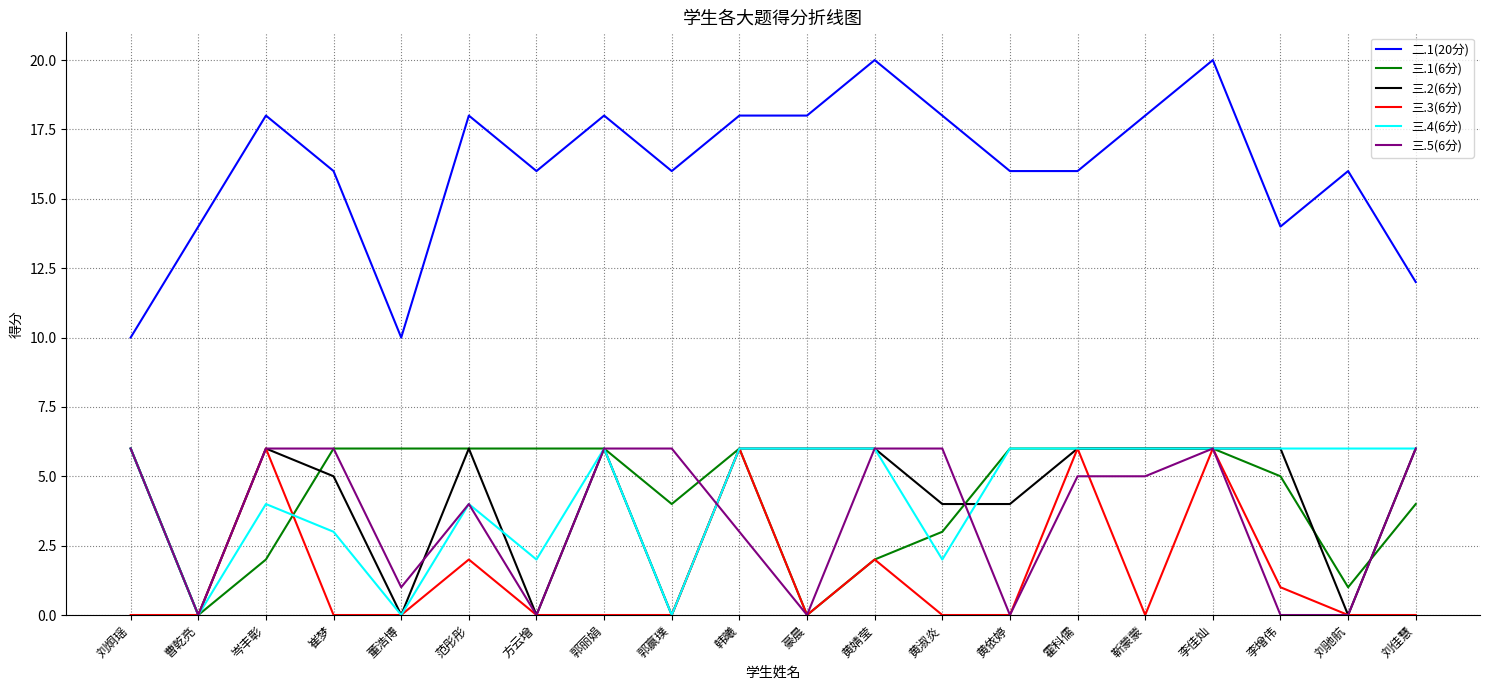

What is the maximum value shown in the chart?

20